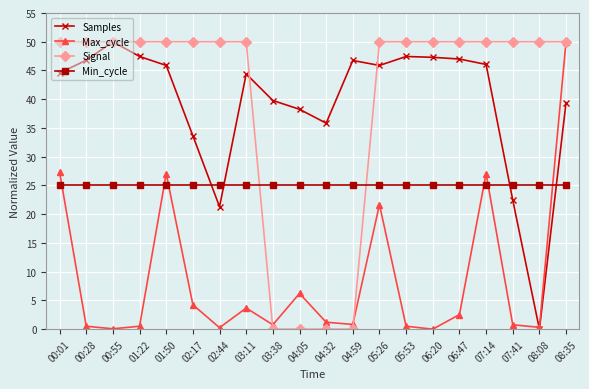

What is the spread (max minus min) of values at 04:05?

38.3